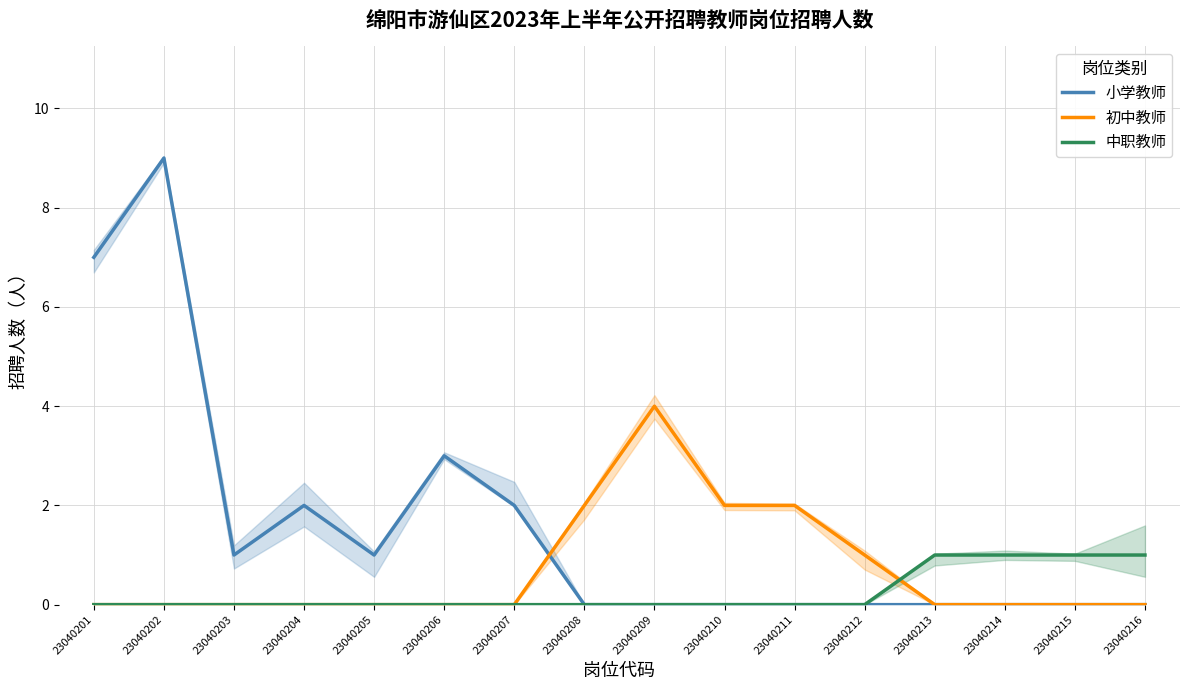

At which category does 初中教师 reach its first local peak?

23040209